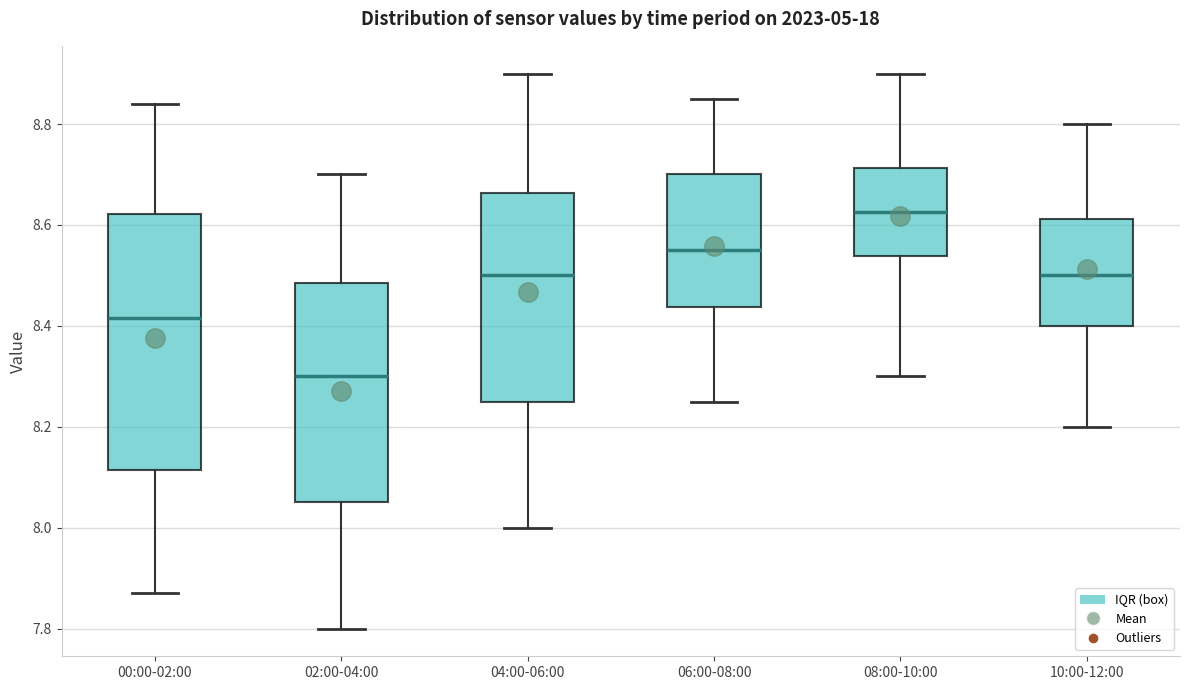

Reading left to right, read every box against the y-axis: the position of its median line, the range the box covers, and the ends of its whiskers. The values are not printed on the chart, so give them approximately, as read against the axis.

00:00-02:00: median 8.42, box 8.12 to 8.62, whiskers 7.88 to 8.84
02:00-04:00: median 8.30, box 8.06 to 8.48, whiskers 7.80 to 8.70
04:00-06:00: median 8.50, box 8.26 to 8.66, whiskers 8.00 to 8.90
06:00-08:00: median 8.56, box 8.44 to 8.70, whiskers 8.26 to 8.86
08:00-10:00: median 8.62, box 8.54 to 8.72, whiskers 8.30 to 8.90
10:00-12:00: median 8.50, box 8.40 to 8.62, whiskers 8.20 to 8.80